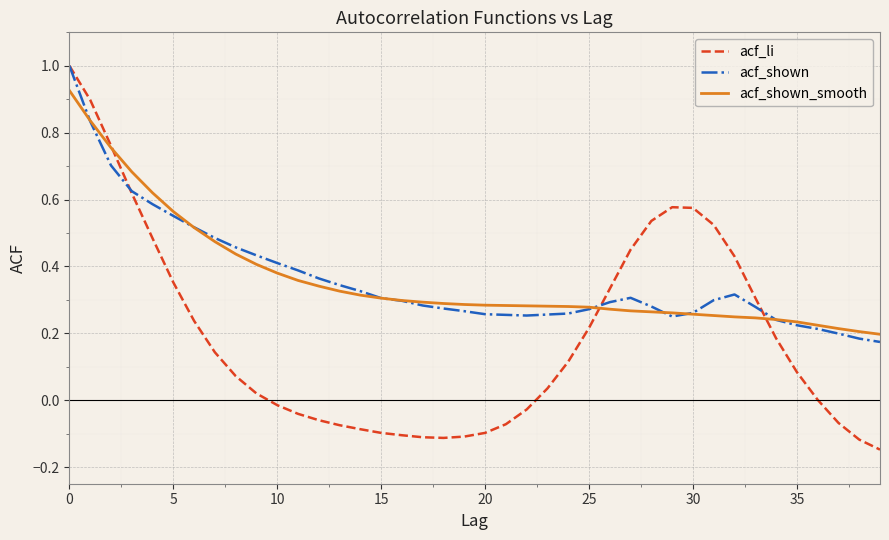

Which series has the widest spread of values?

acf_li